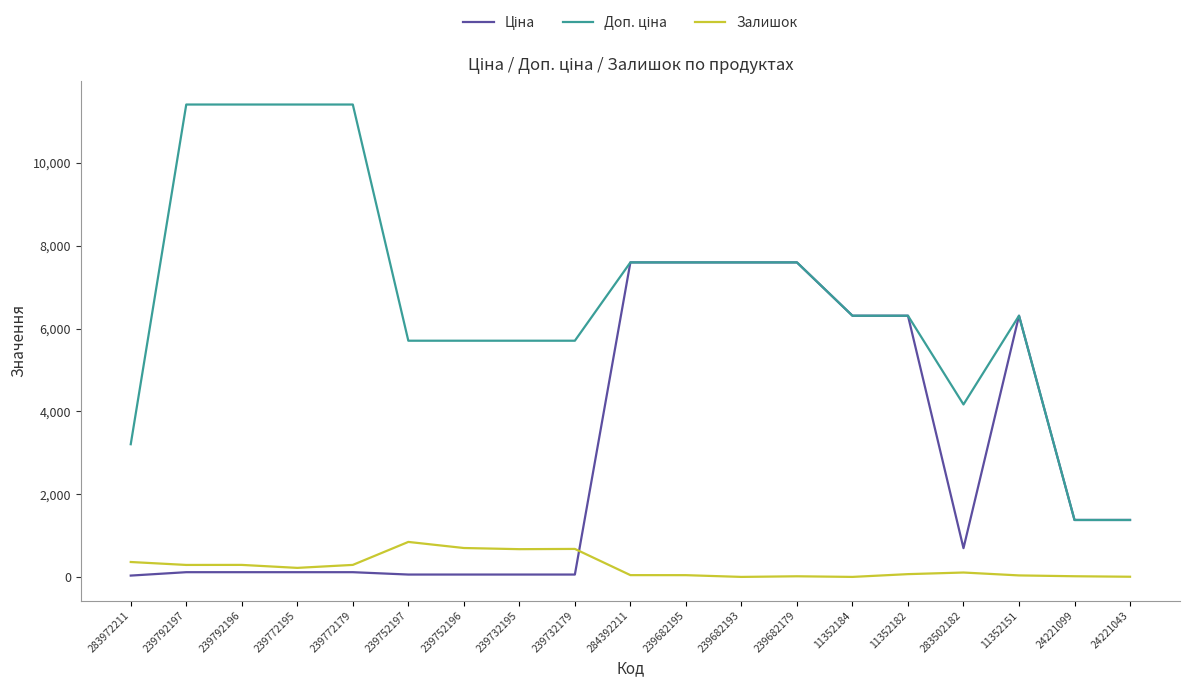

Is it true that Залишок equals 67.0 at 11352182?

True